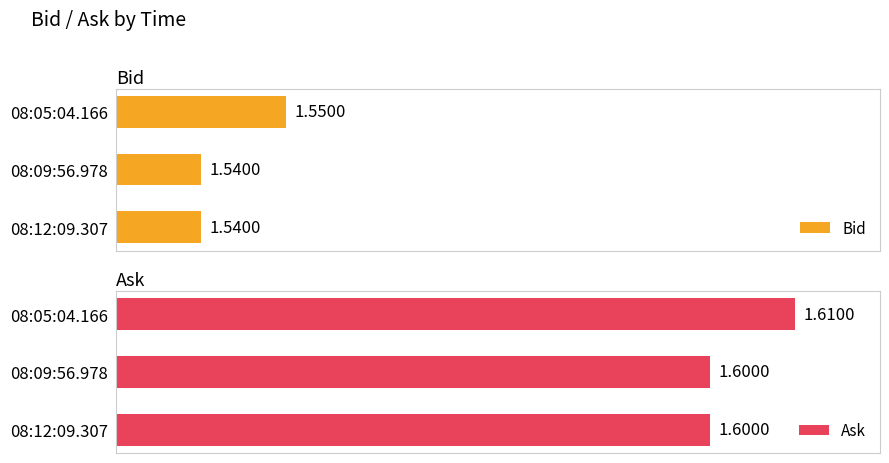

Count the number of categories in the chart.

3